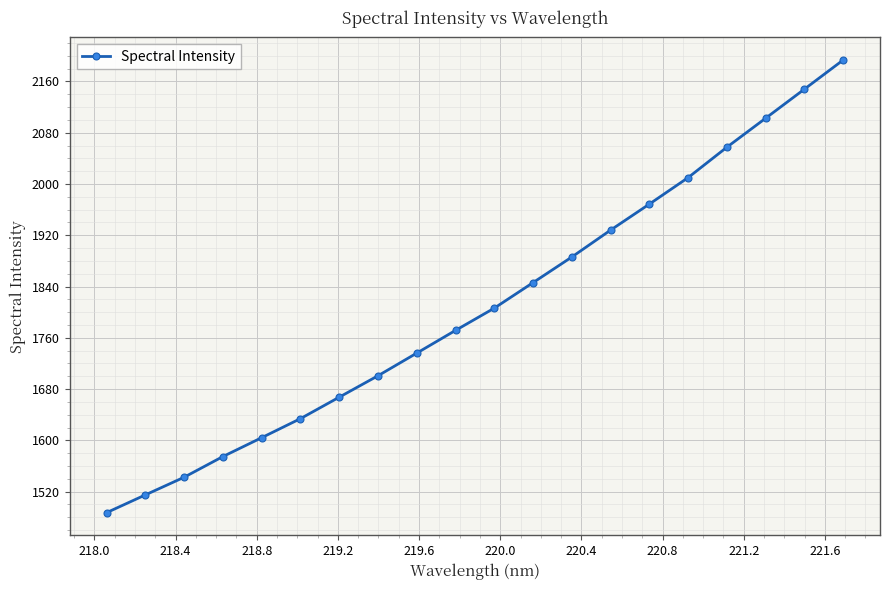

What is the value of the 14th point from the left?

1928.2